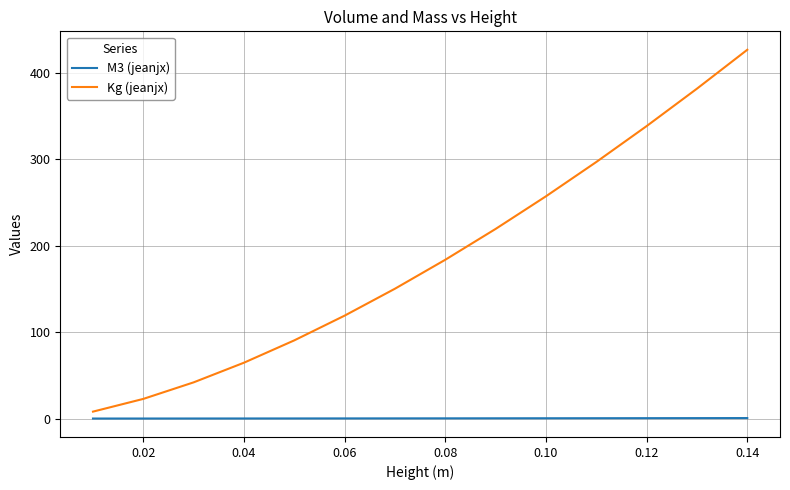

True or false: M3 (jeanjx) and Kg (jeanjx) intersect in this chart.

False